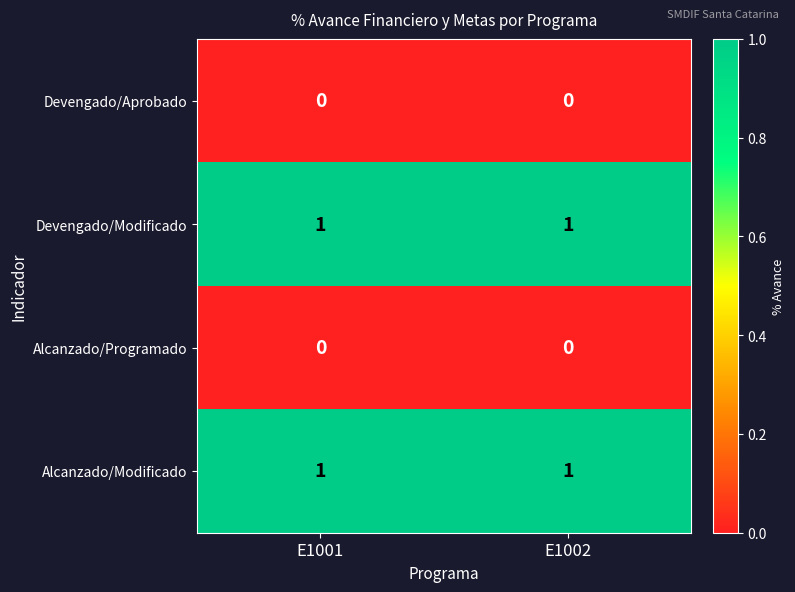

How many data points does each series have?

2